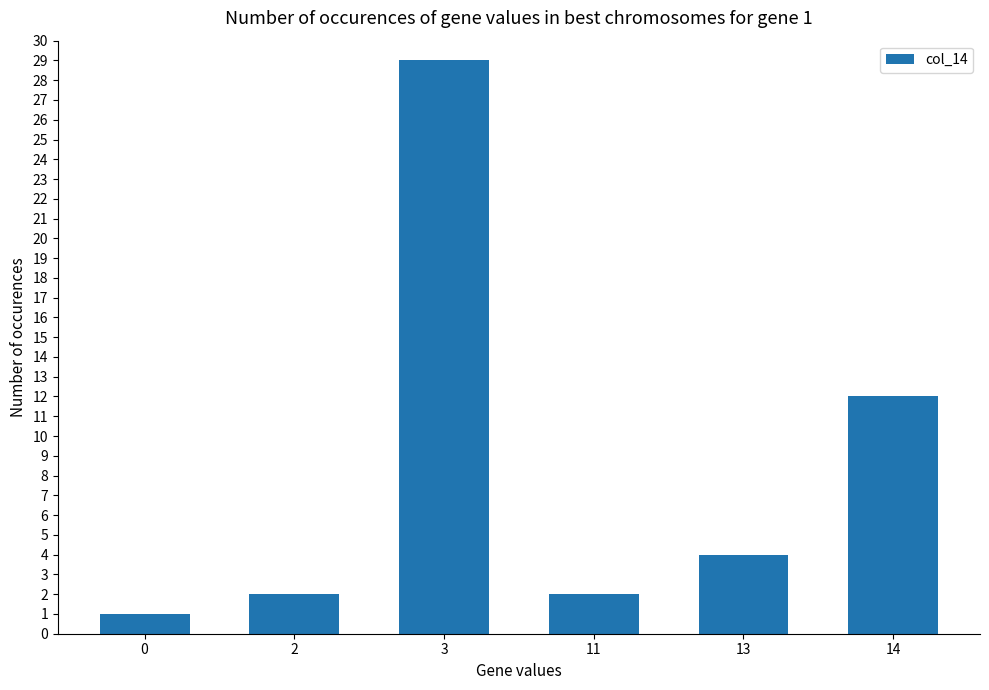

At which label does the data first exceed 4?

3